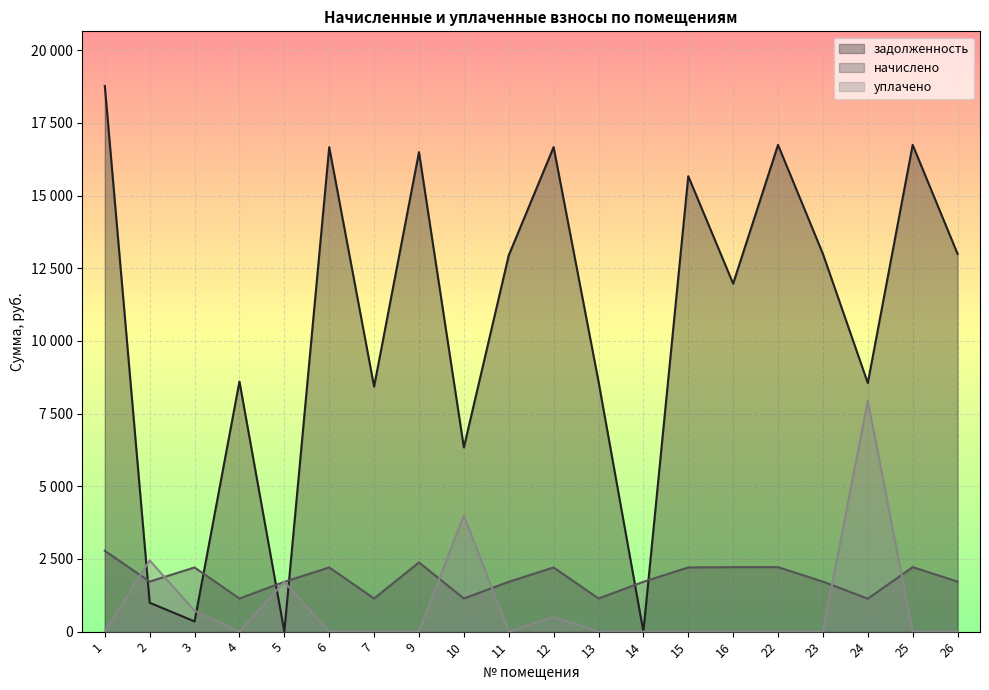

What is the total value across all series at 22?

18961.4